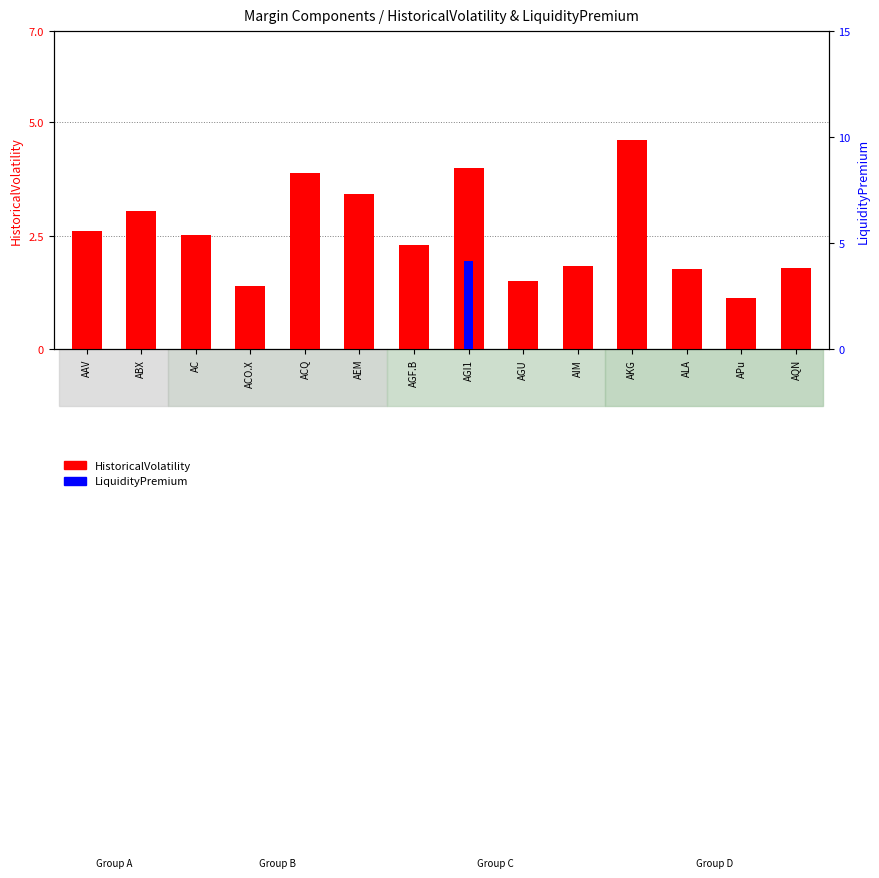

Count the LiquidityPremium values in the range 0 to 1.

13